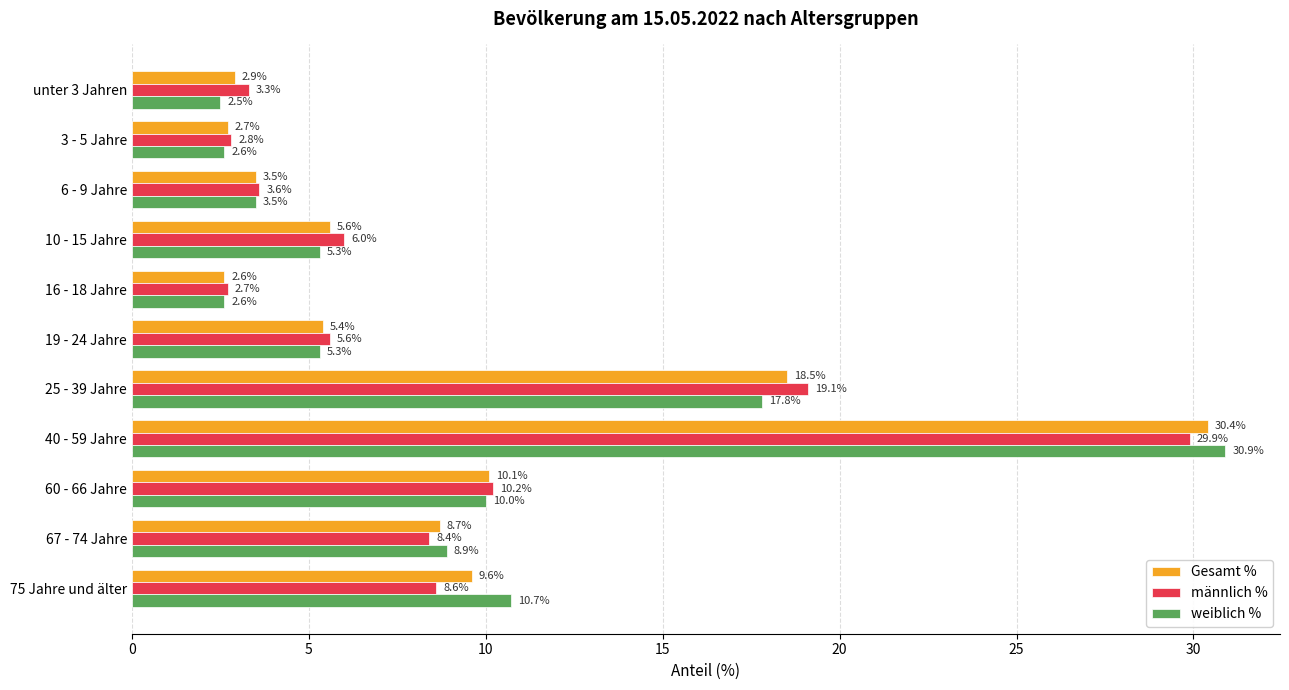

Rank the series by their maximum value, from highest to lowest.

weiblich %, Gesamt %, männlich %